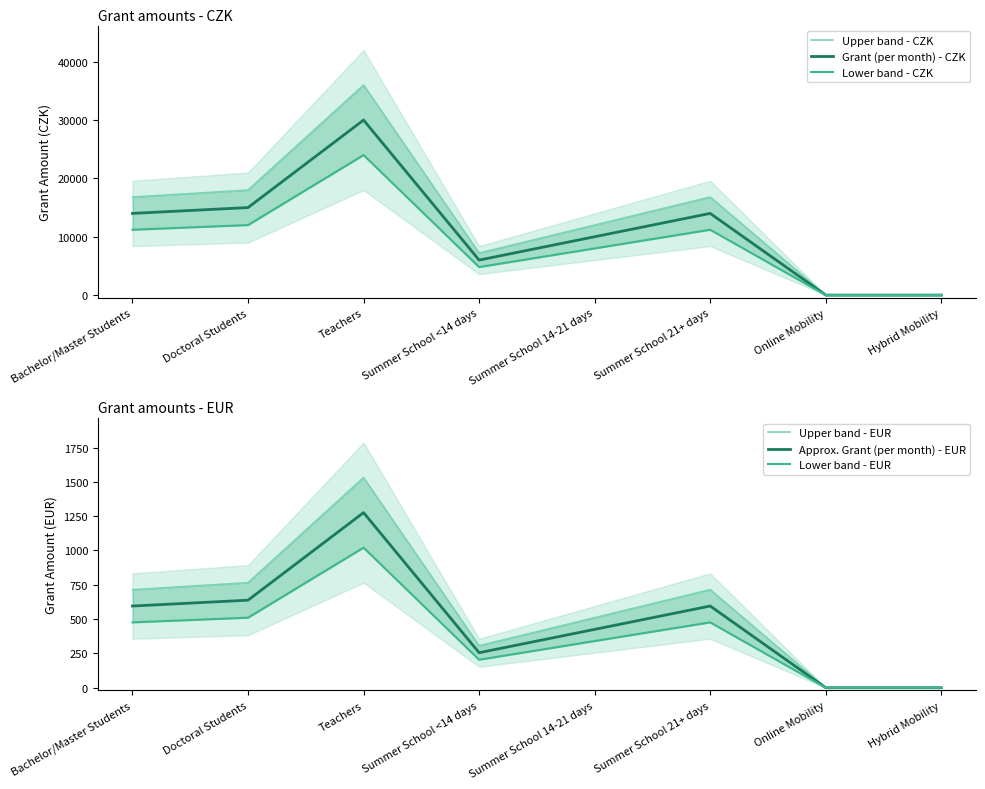

At which category does Grant (per month) - CZK reach its first local valley?

Summer School <14 days